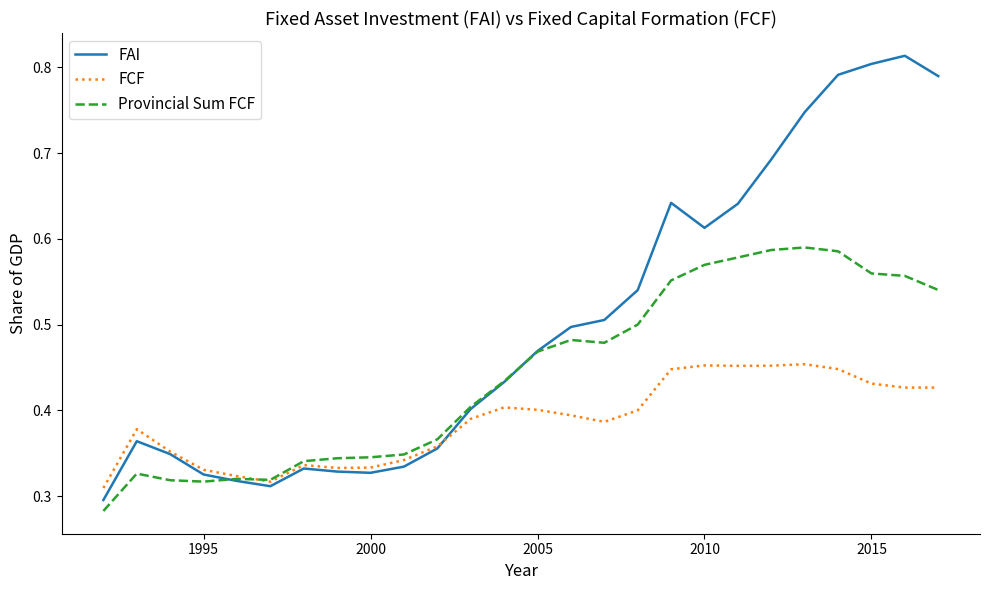

Is this an area chart (filled region under the line)?

No